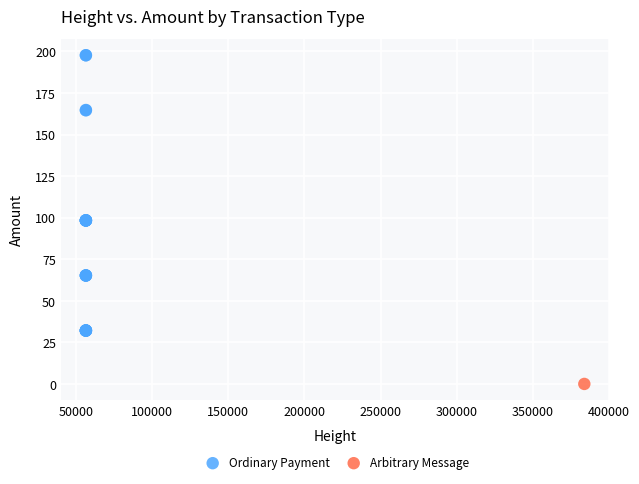

What are all the series names shown in the legend?

Ordinary Payment, Arbitrary Message